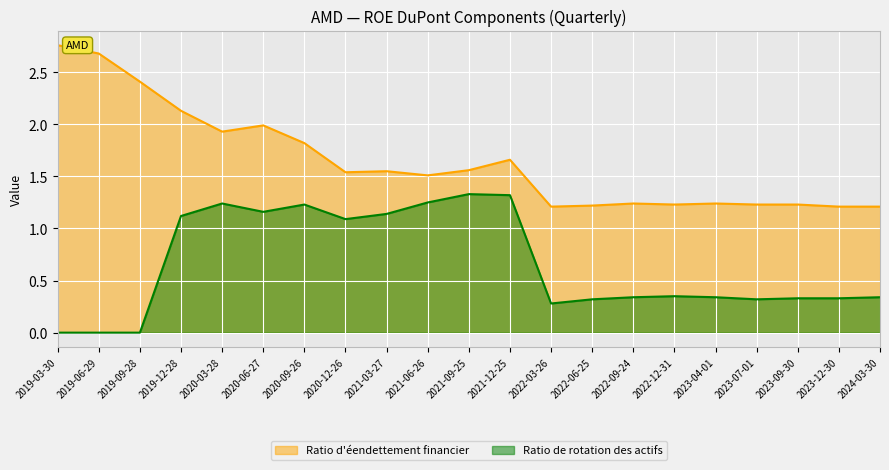

What is the label of the 7th point from the left?

2020-09-26